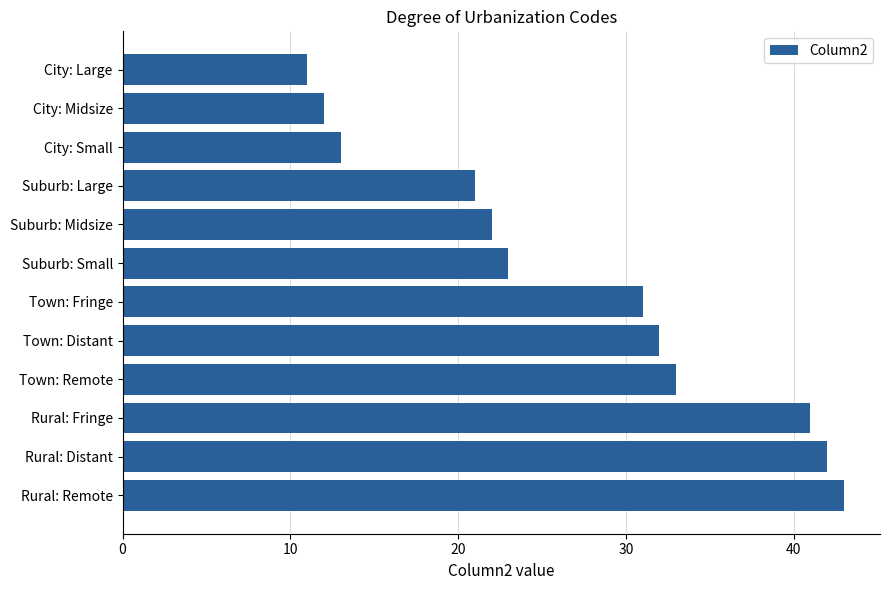

What value does the data have at Rural: Fringe, to the nearest 5?

40